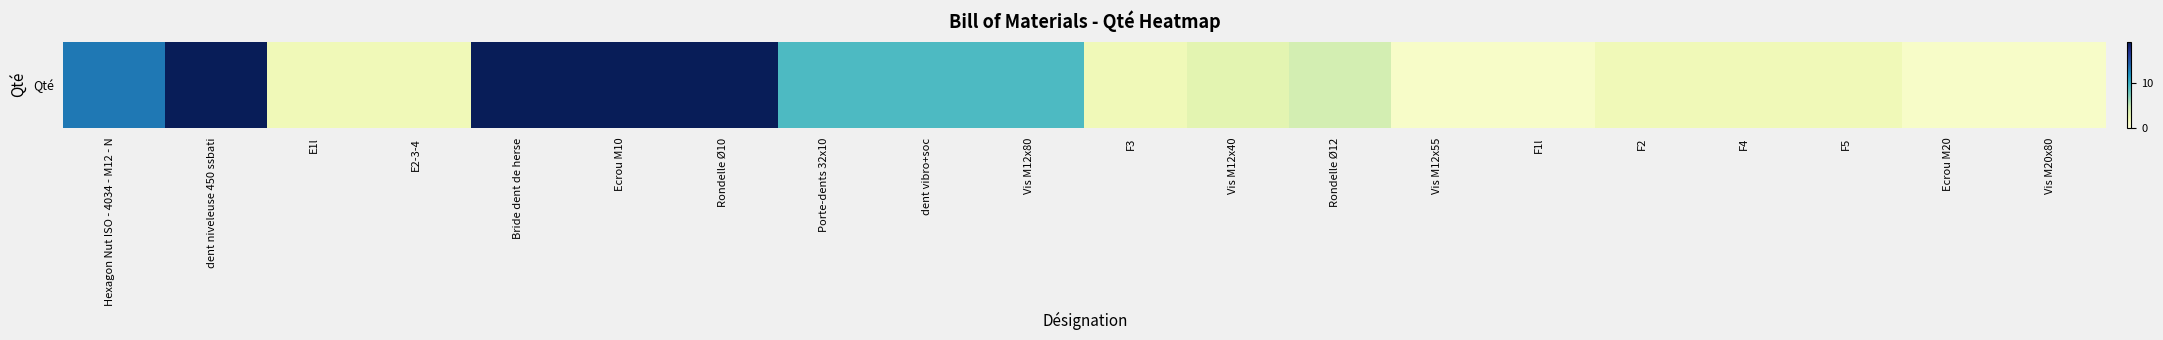

What is the difference between the values at Vis M12x80 and Ecrou M20?

8